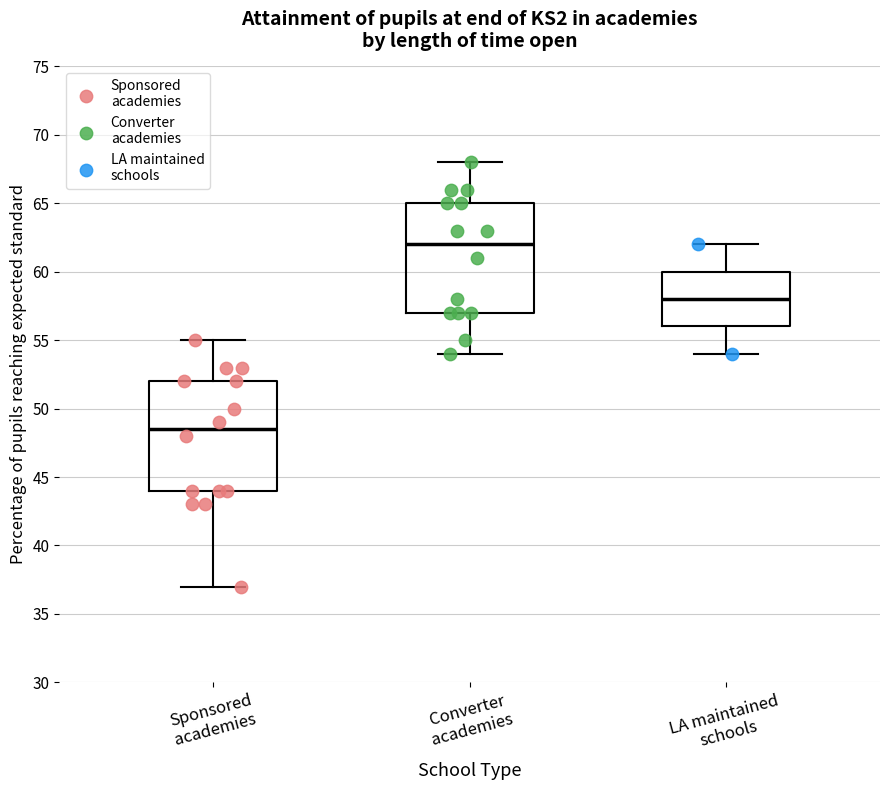

Reading left to right, read every box against the y-axis: the position of its median line, the range the box covers, and the ends of its whiskers. The values are not printed on the chart, so give them approximately, as read against the axis.

Sponsored academies: median 48.5, box 44.0 to 52.0, whiskers 37.0 to 55.0
Converter academies: median 62.0, box 57.0 to 65.0, whiskers 54.0 to 68.0
LA maintained schools: median 58.0, box 56.0 to 60.0, whiskers 54.0 to 62.0